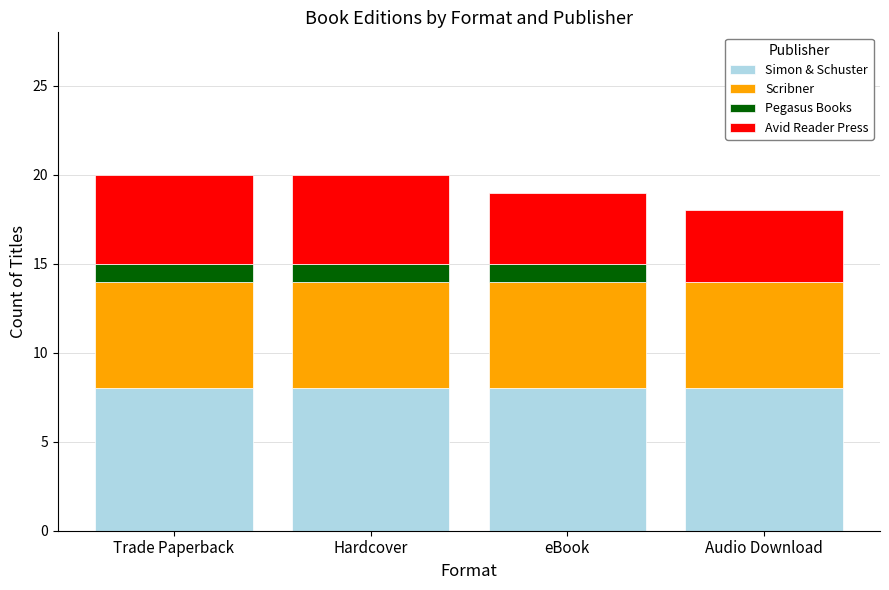

What is the total value across all series at Audio Download?

18